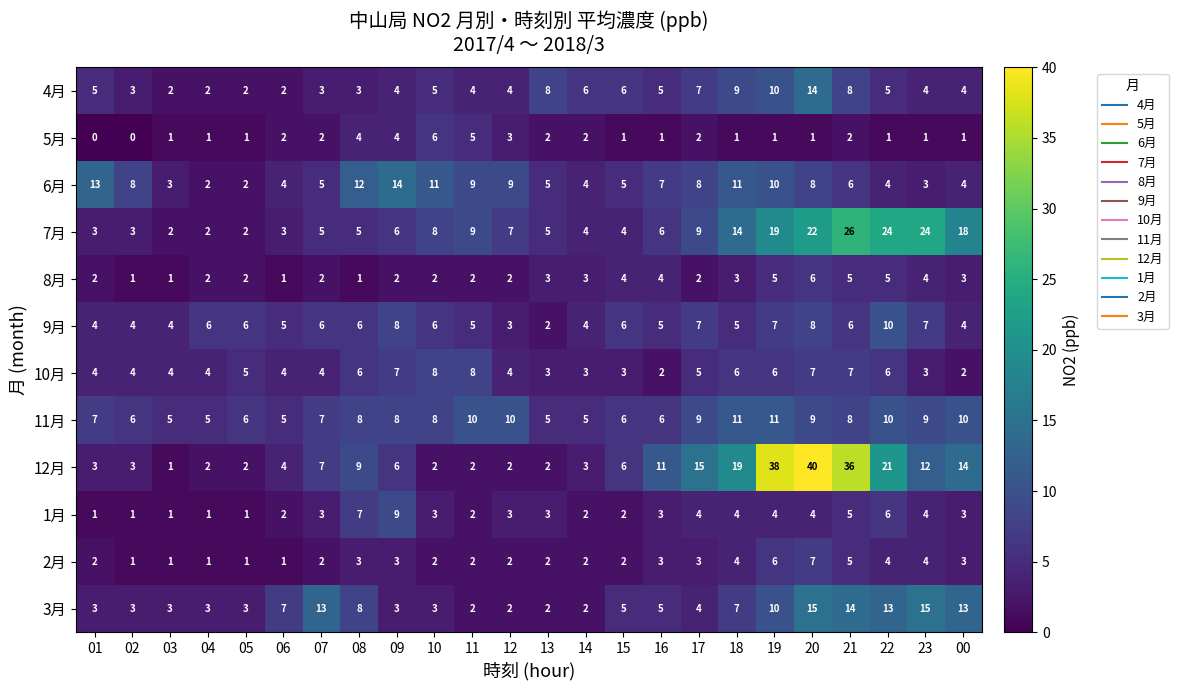

At which category is the sum across all series the highest?

20